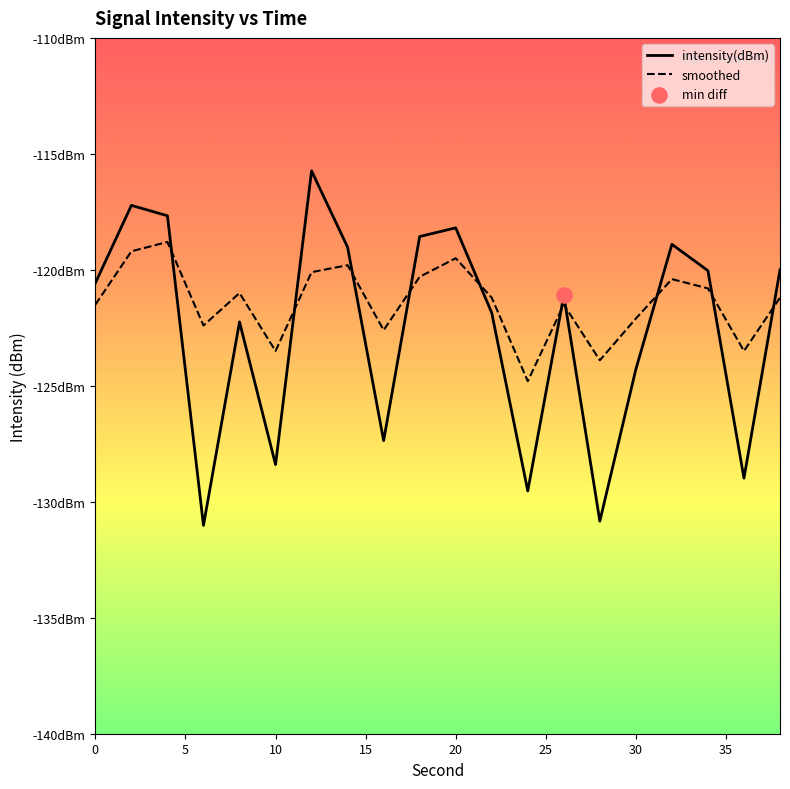

Which series has the largest total across all categories?

smoothed